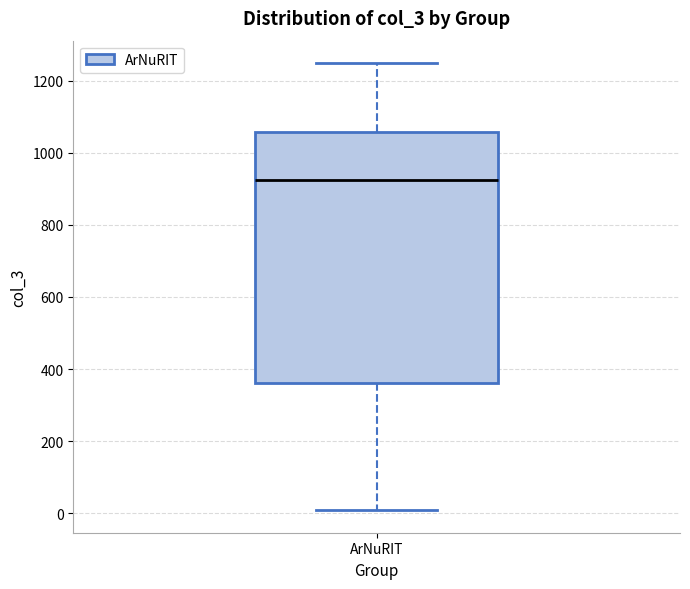

Transcribe this box plot: give where the median line is, the range the box spans, and where the two whiskers end, as read against the y-axis. The values are not printed on the chart, so give them approximately, as read against the axis.

median 920, box 360 to 1060, whiskers 0 to 1240